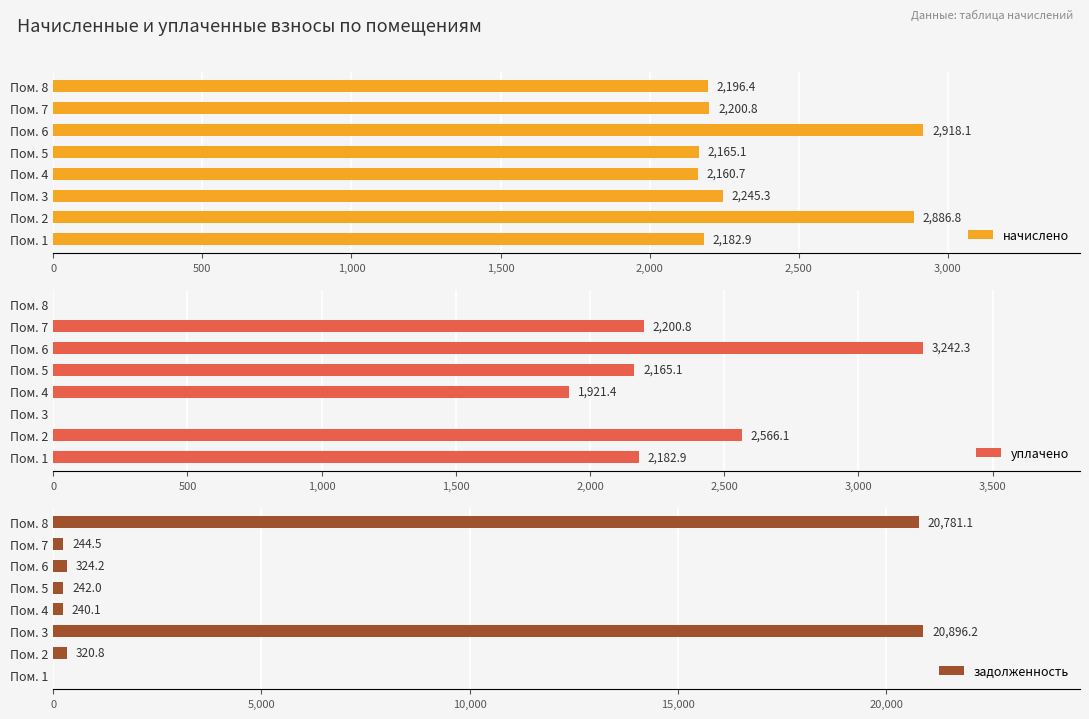

List the series in order of their overall mean, highest first.

задолженность, начислено, уплачено